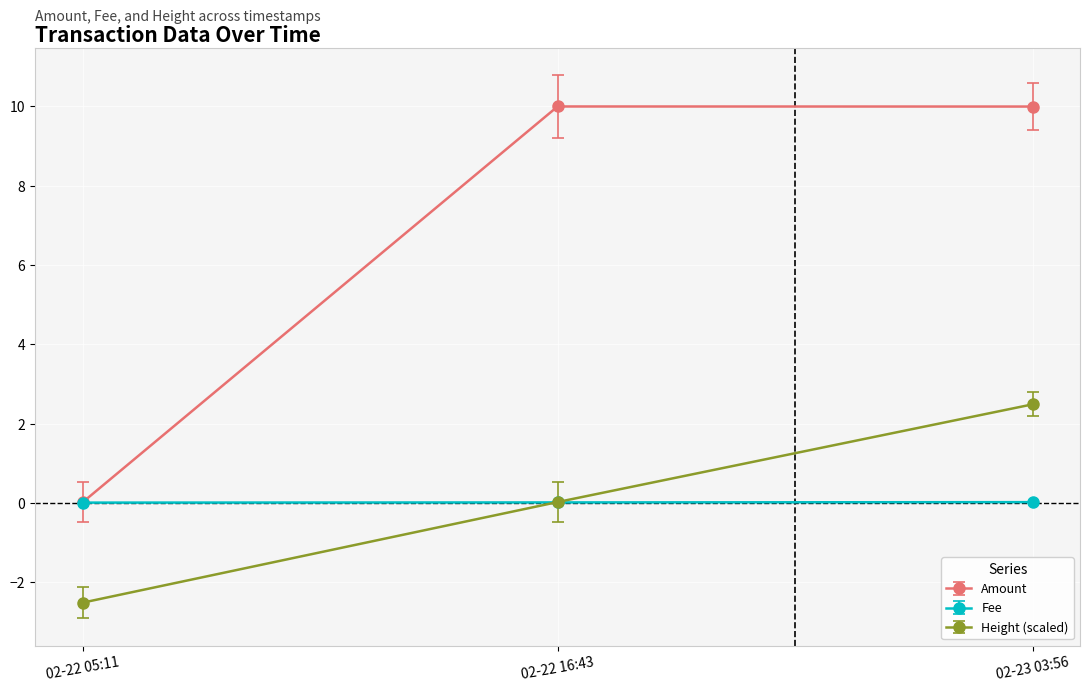

What is the label of the 2nd point from the left?

02-22 16:43